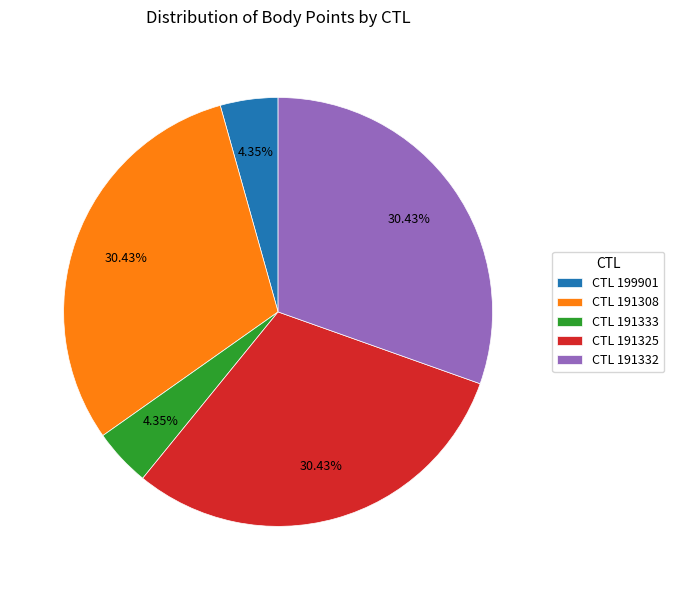

Do CTL 199901 and CTL 191325 together represent more than half of the pie?

No